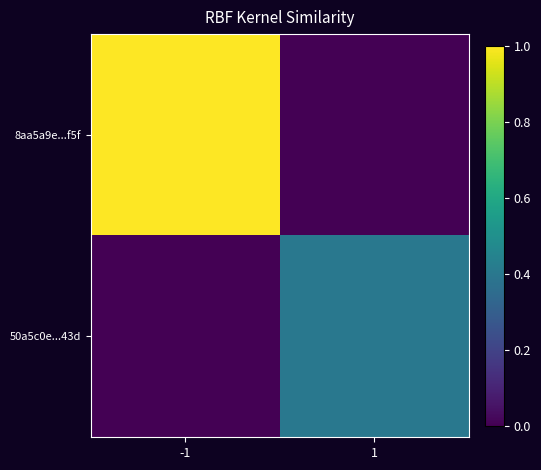

Reading left to right, extract all data points from this chart.

8aa5a9e...f5f: -1=1.0	1=0.0
50a5c0e...43d: -1=0.0	1=0.4